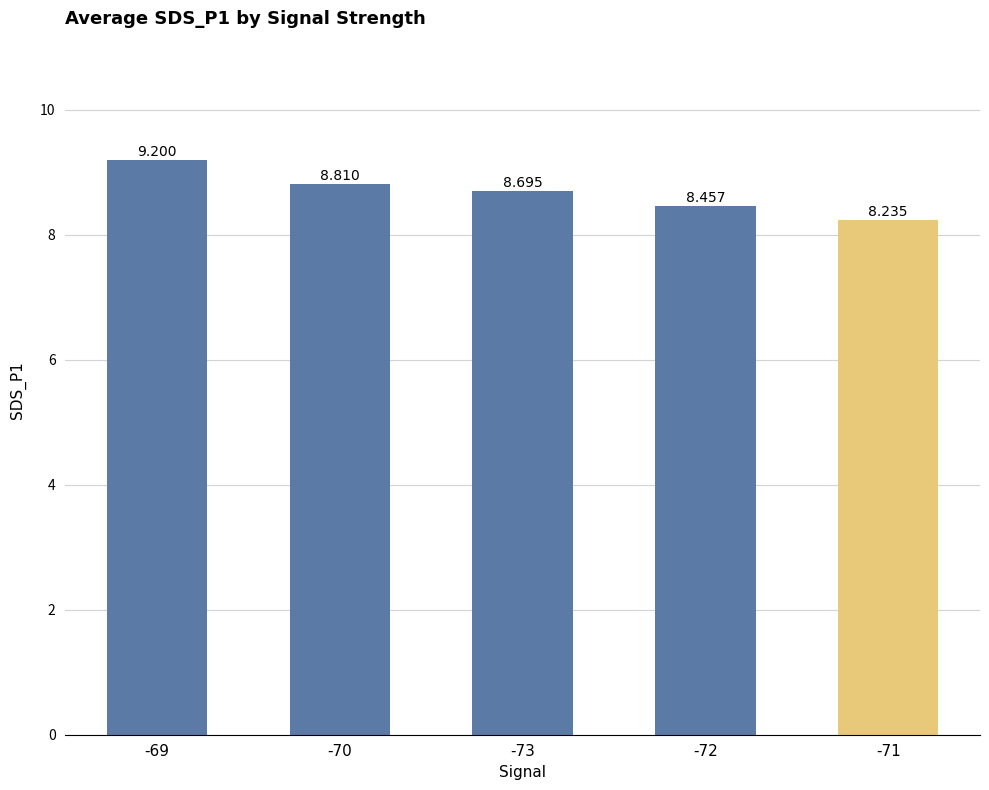

True or false: the data shows 15.8 at -69.

False